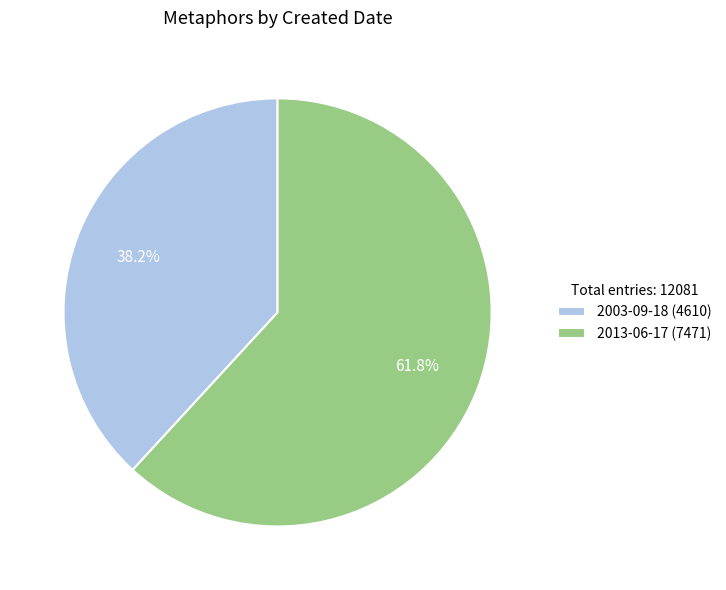

To the nearest percent, what is the average slice percentage?

50%